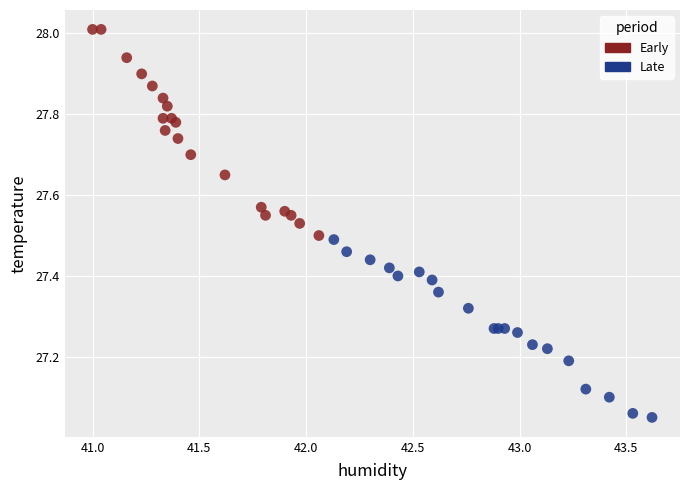

What are all the series names shown in the legend?

Early, Late